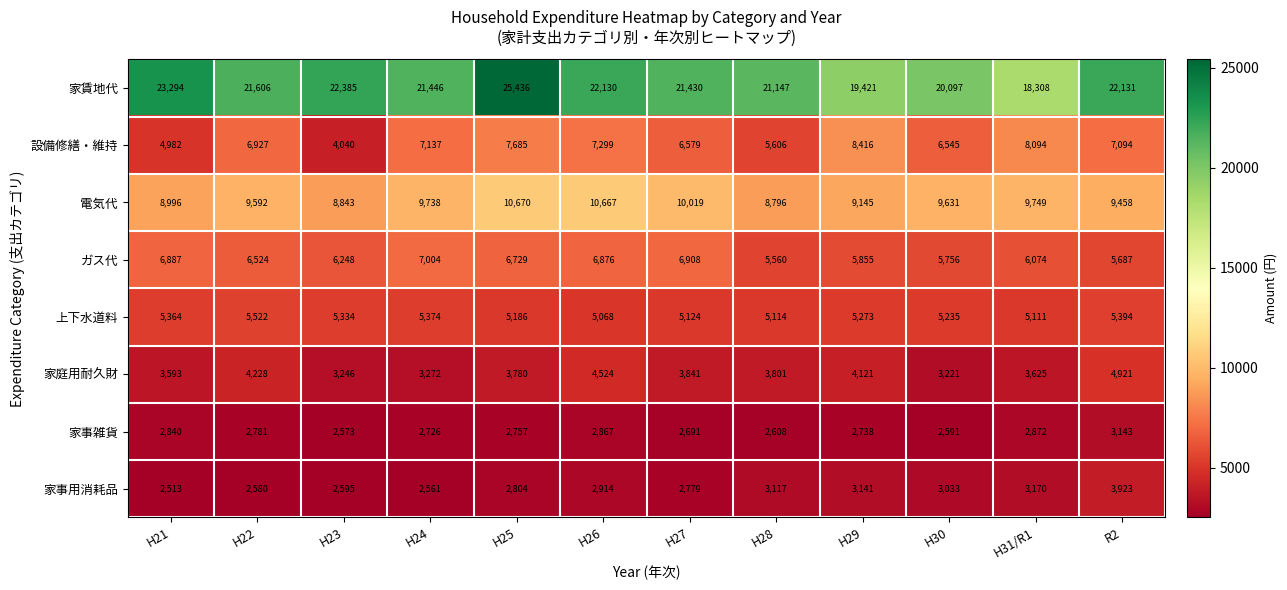

How many categories are shown in the chart?

12